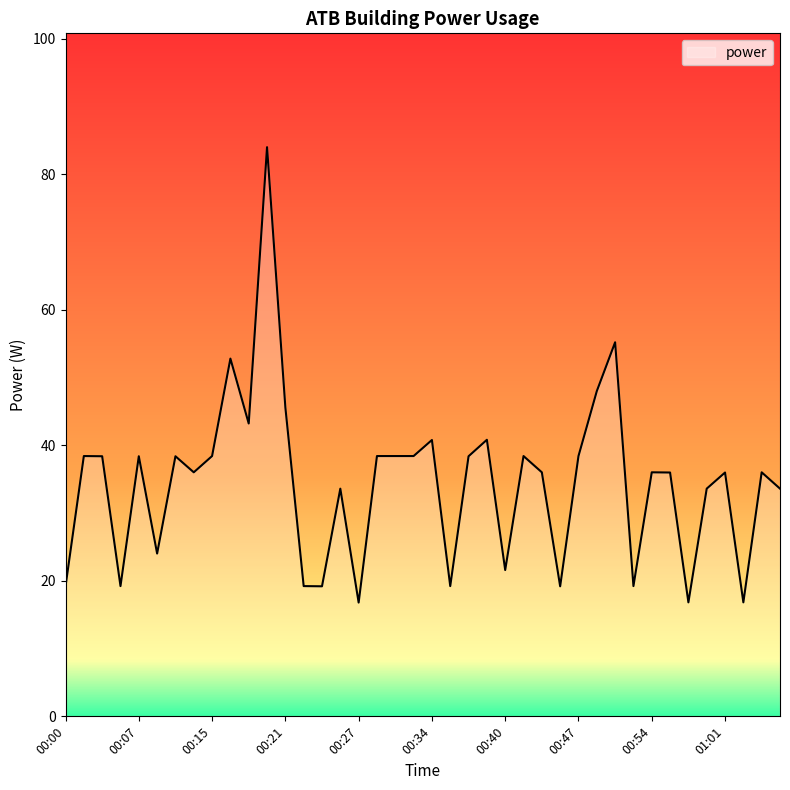

What is the maximum value shown in the chart?

84.0